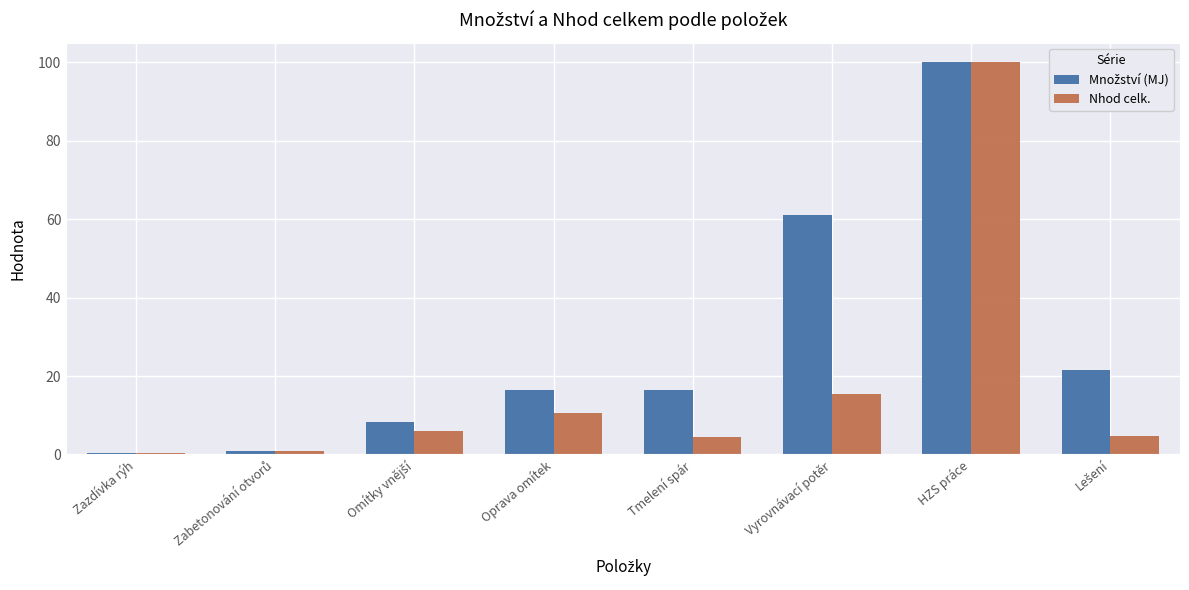

How many groups of bars are there?

8